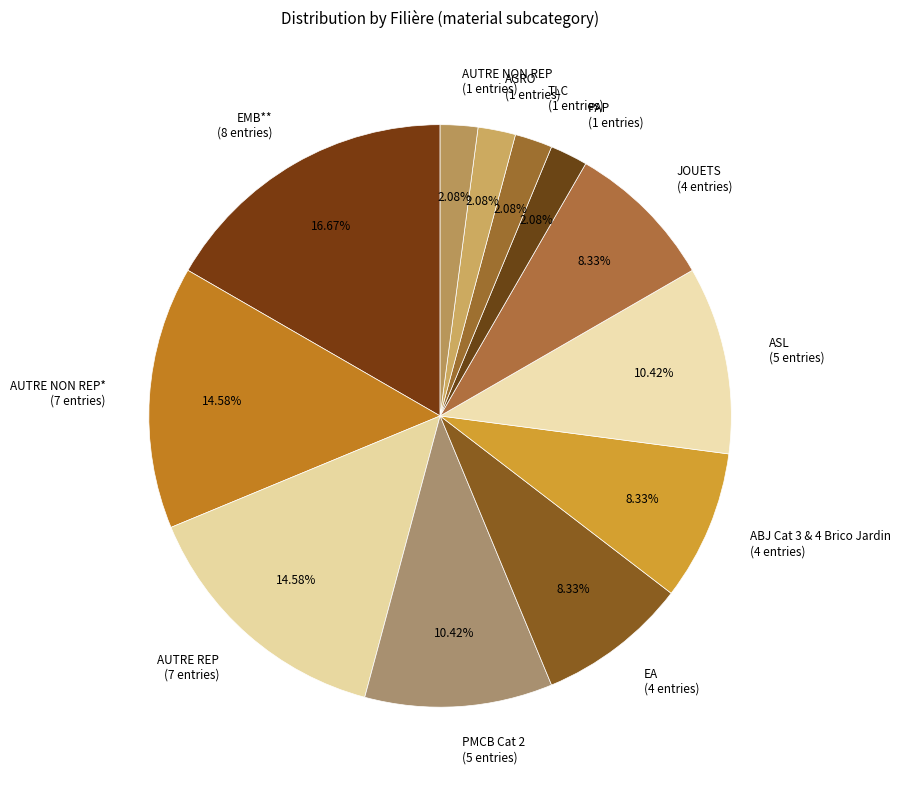

Is the sum of AUTRE NON REP* (7 entries) and TLC (1 entries) greater than half?

No